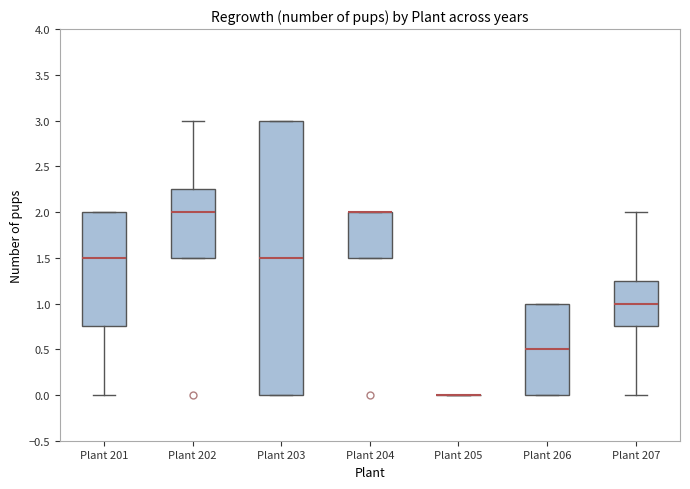

Comparing the boxes themselves (not the whiskers), which one is the tallest?

Plant 203